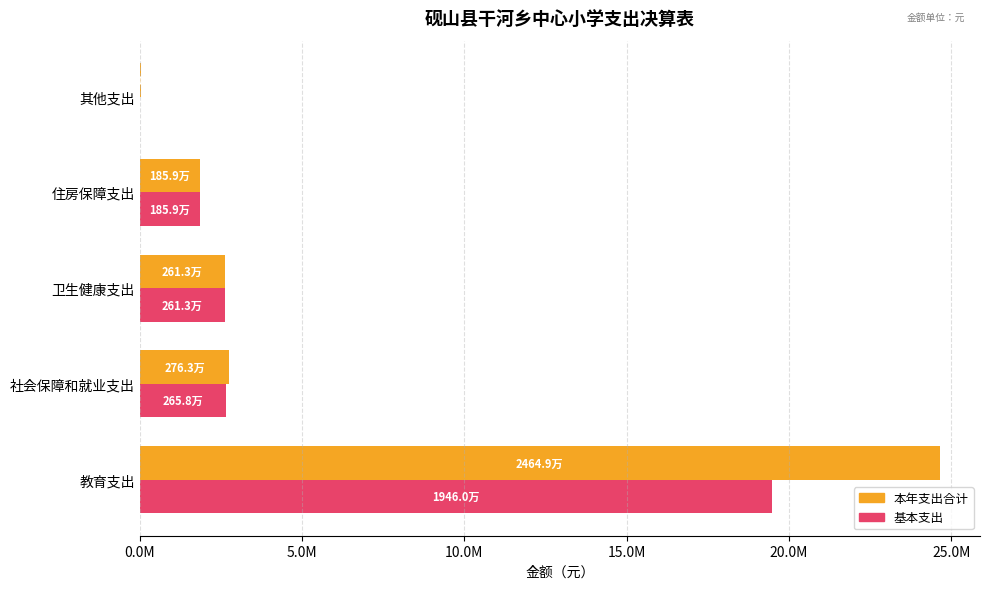

What are all the series names shown in the legend?

本年支出合计, 基本支出